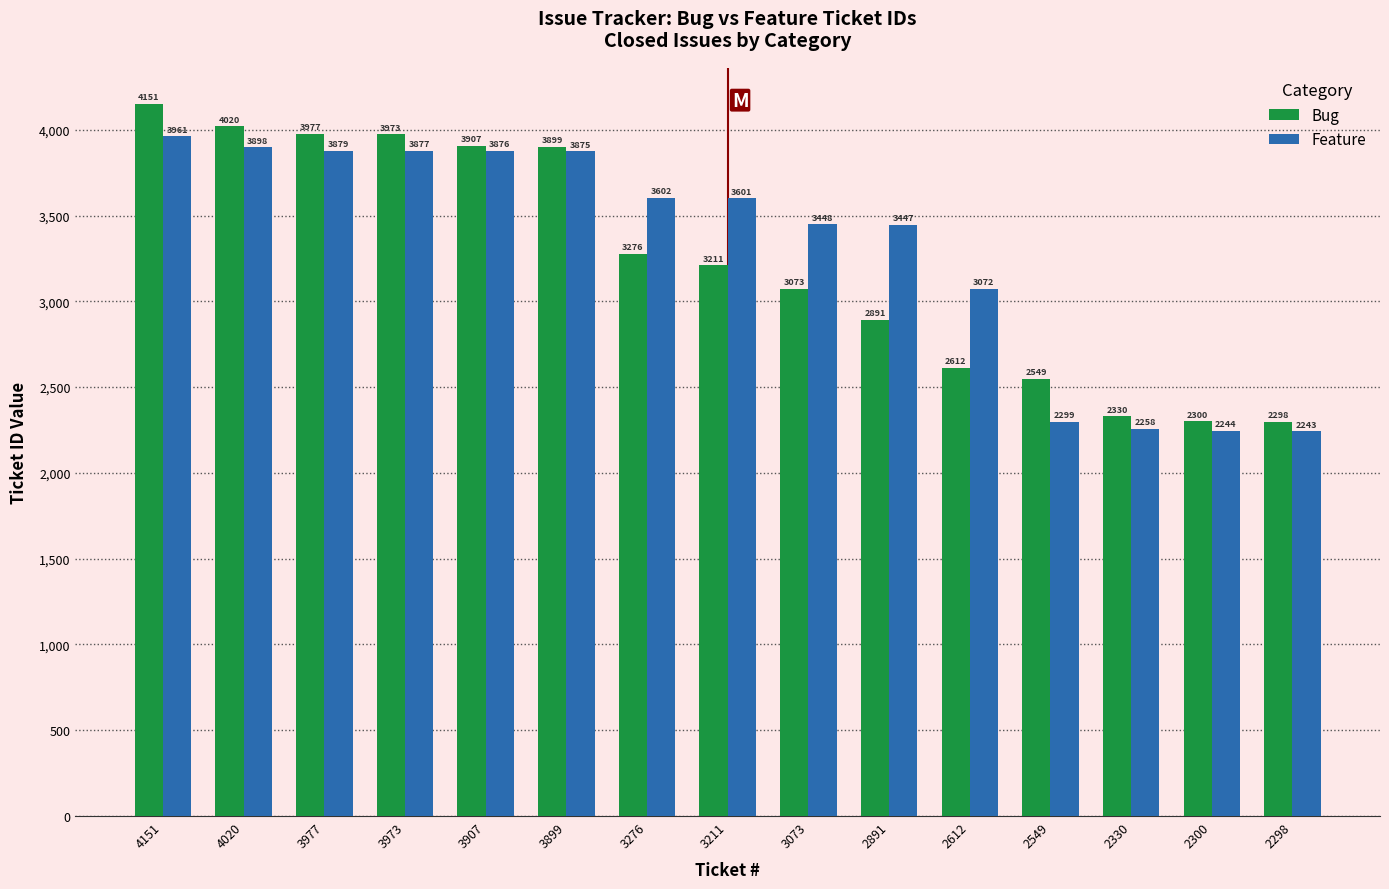

Which series has the largest total across all categories?

Feature